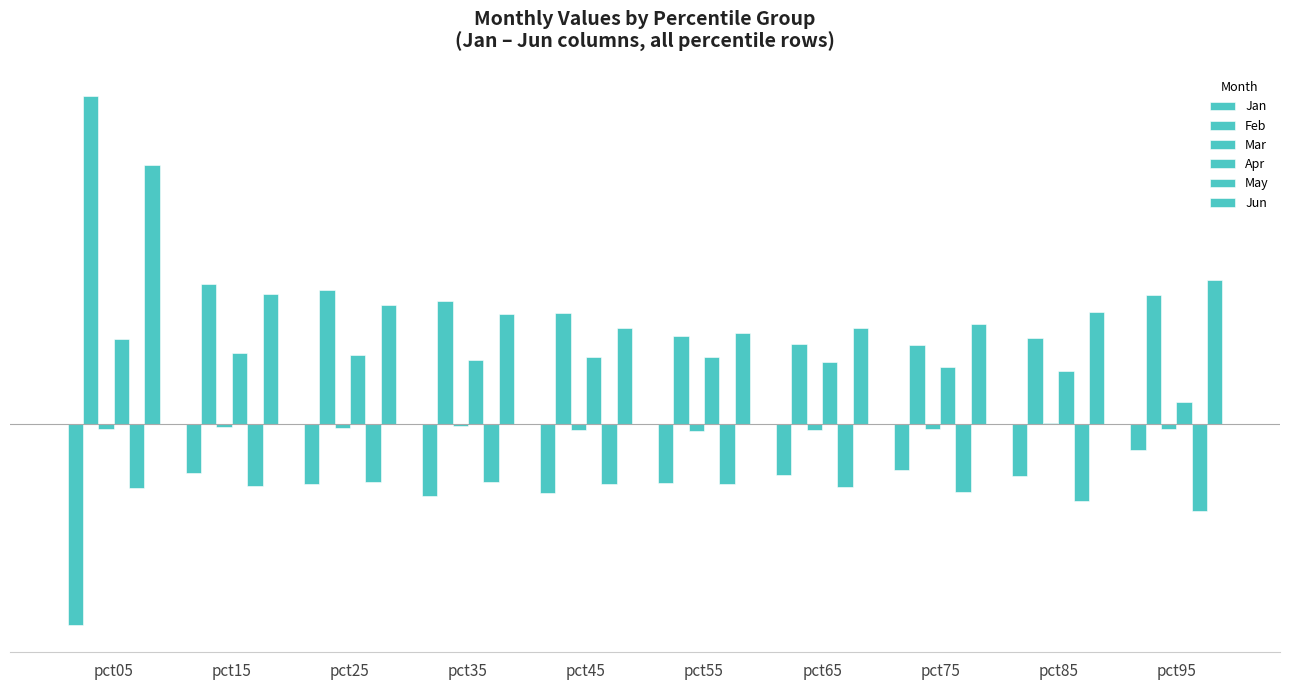

Which category has the highest value across all series?

pct05